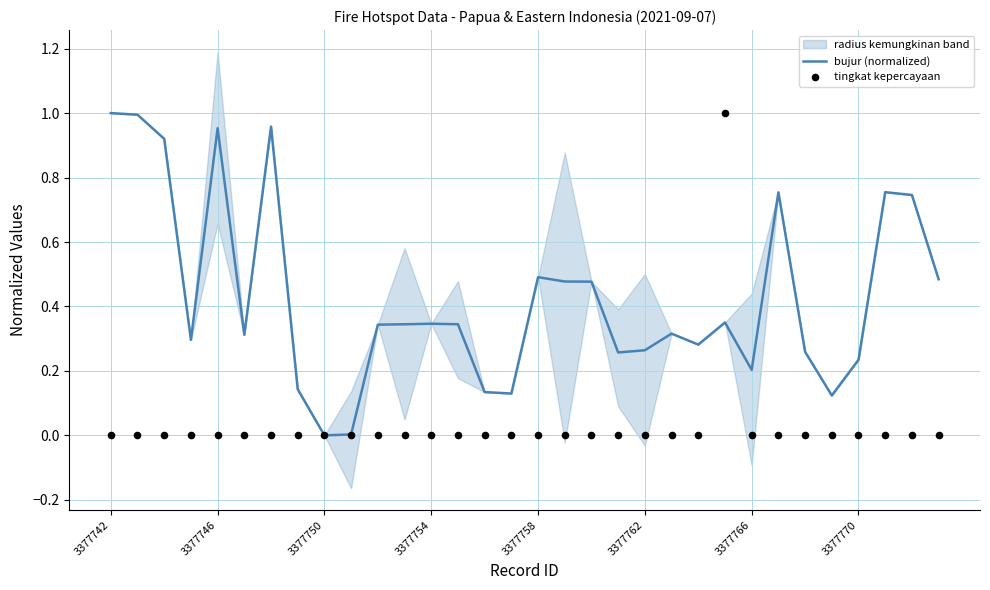

At which category is the sum across all series the highest?

23